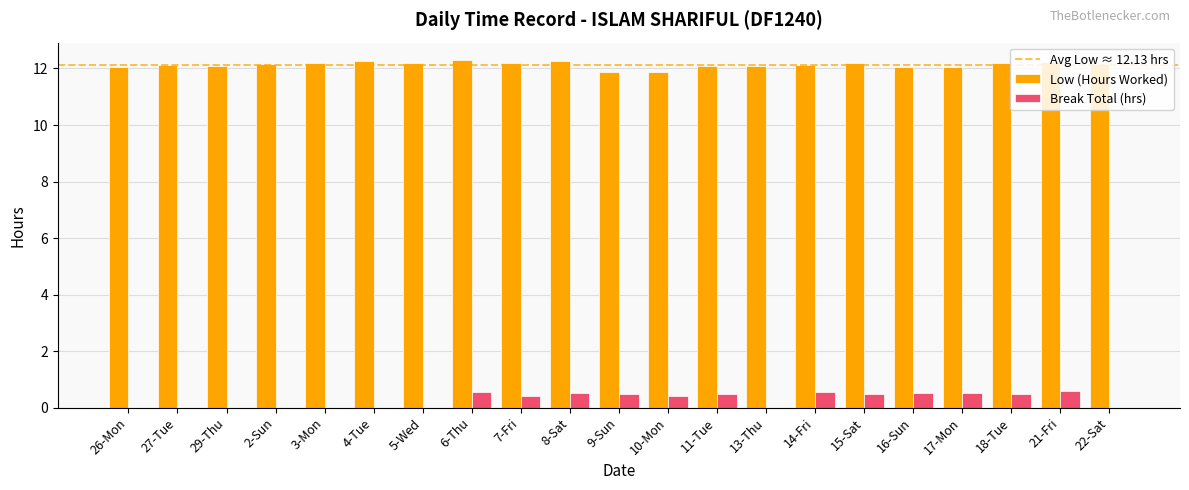

What is the maximum value for Break Total (hrs)?

0.6